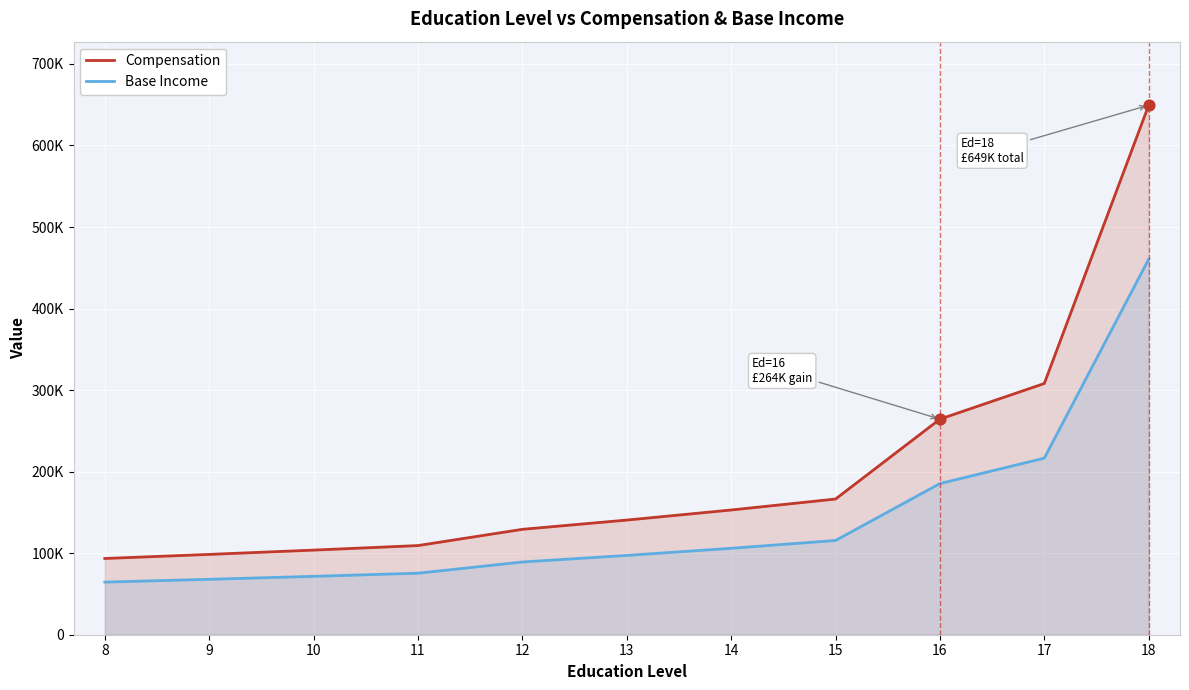

Which series has the largest Y range (max minus min)?

Compensation